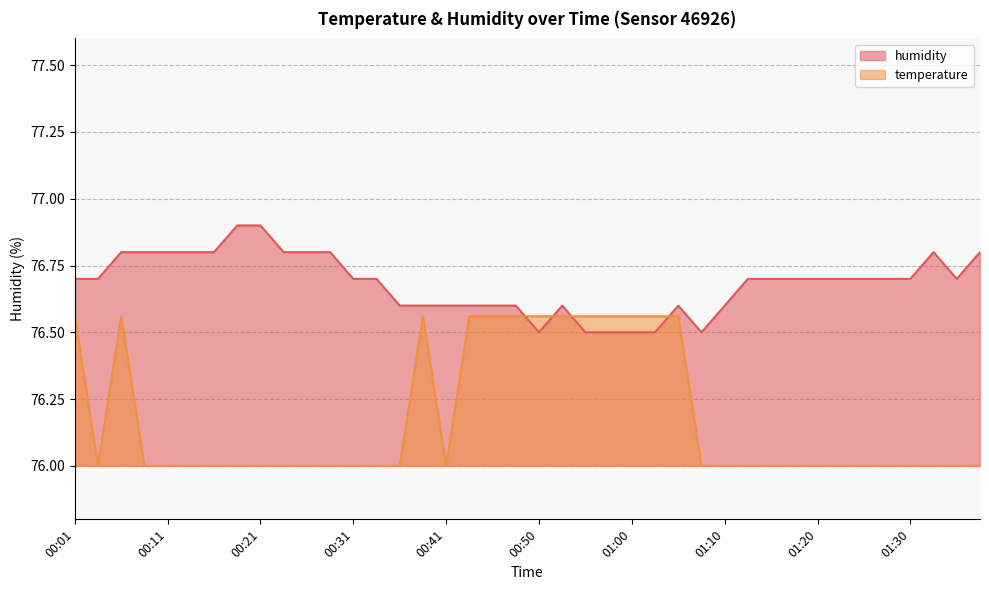

How many lines are shown in the chart?

2